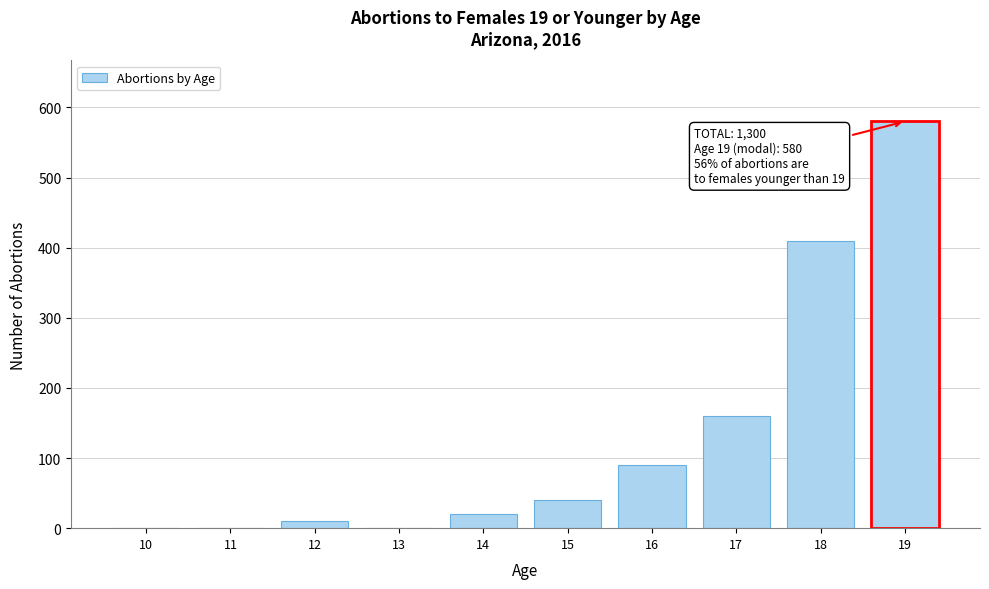

Reading right to left, transcribe all the data shown in this chart.

19=580	18=410	17=160	16=90	15=40	14=20	13=0	12=10	11=0	10=0